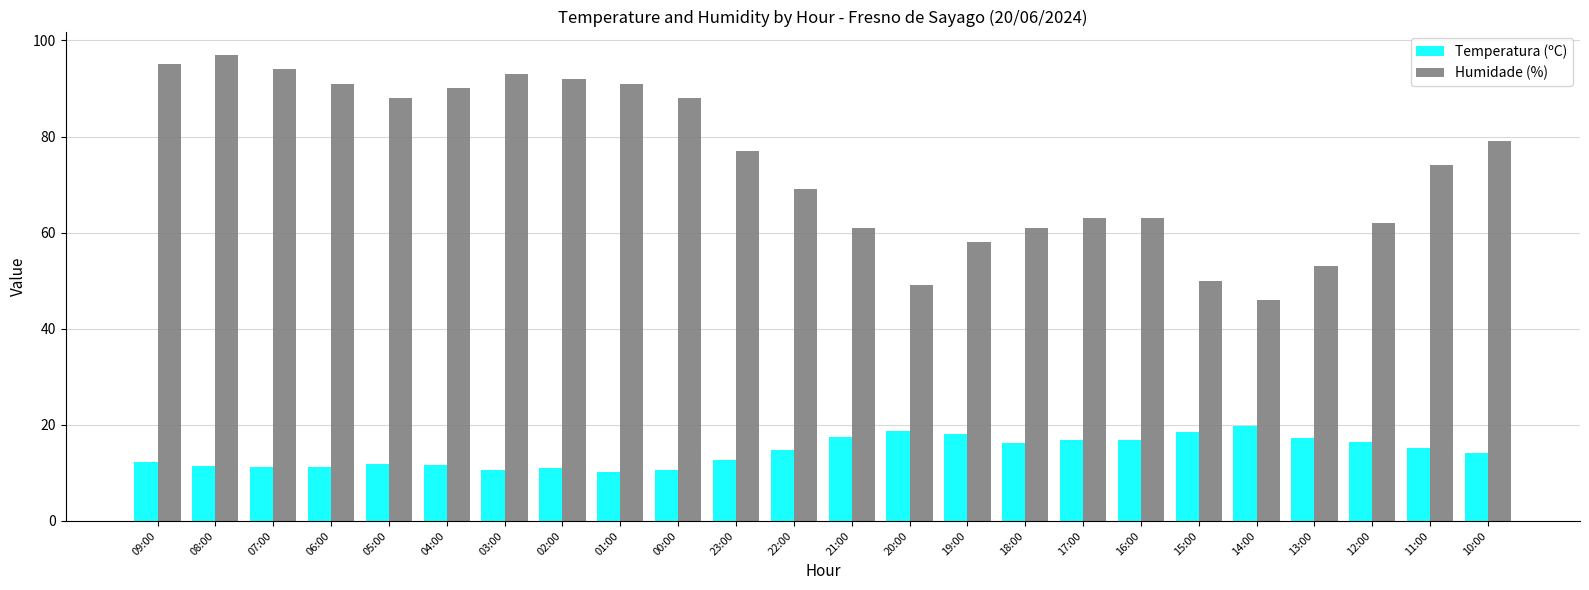

Rank the series at 03:00 from lowest to highest value.

Temperatura (ºC), Humidade (%)